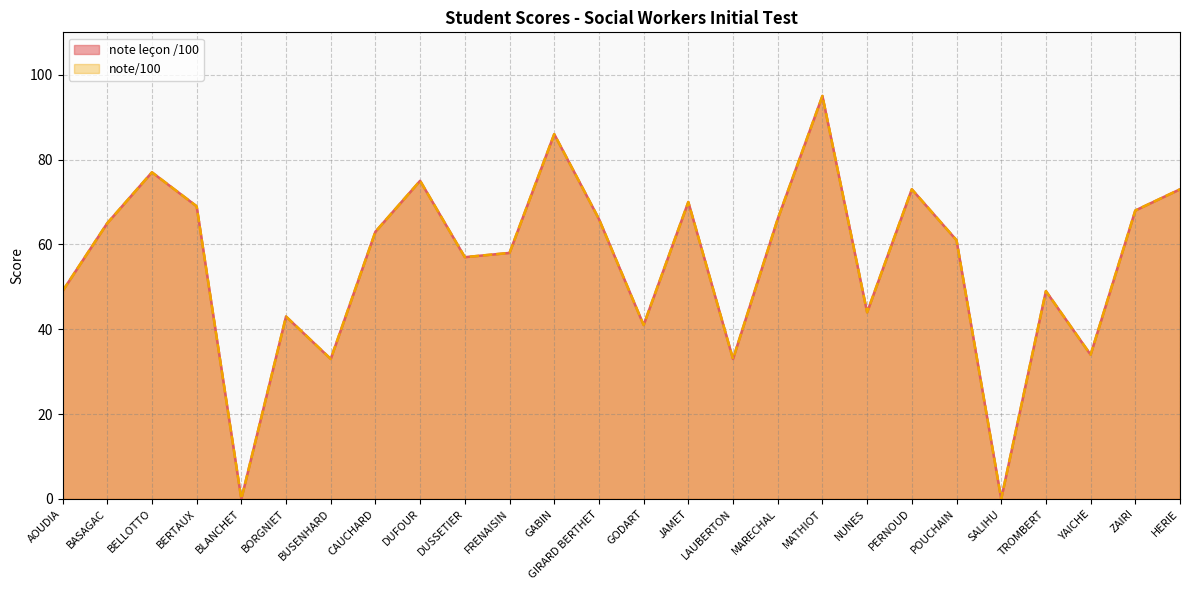

What is the sum of all note/100 values?

1448